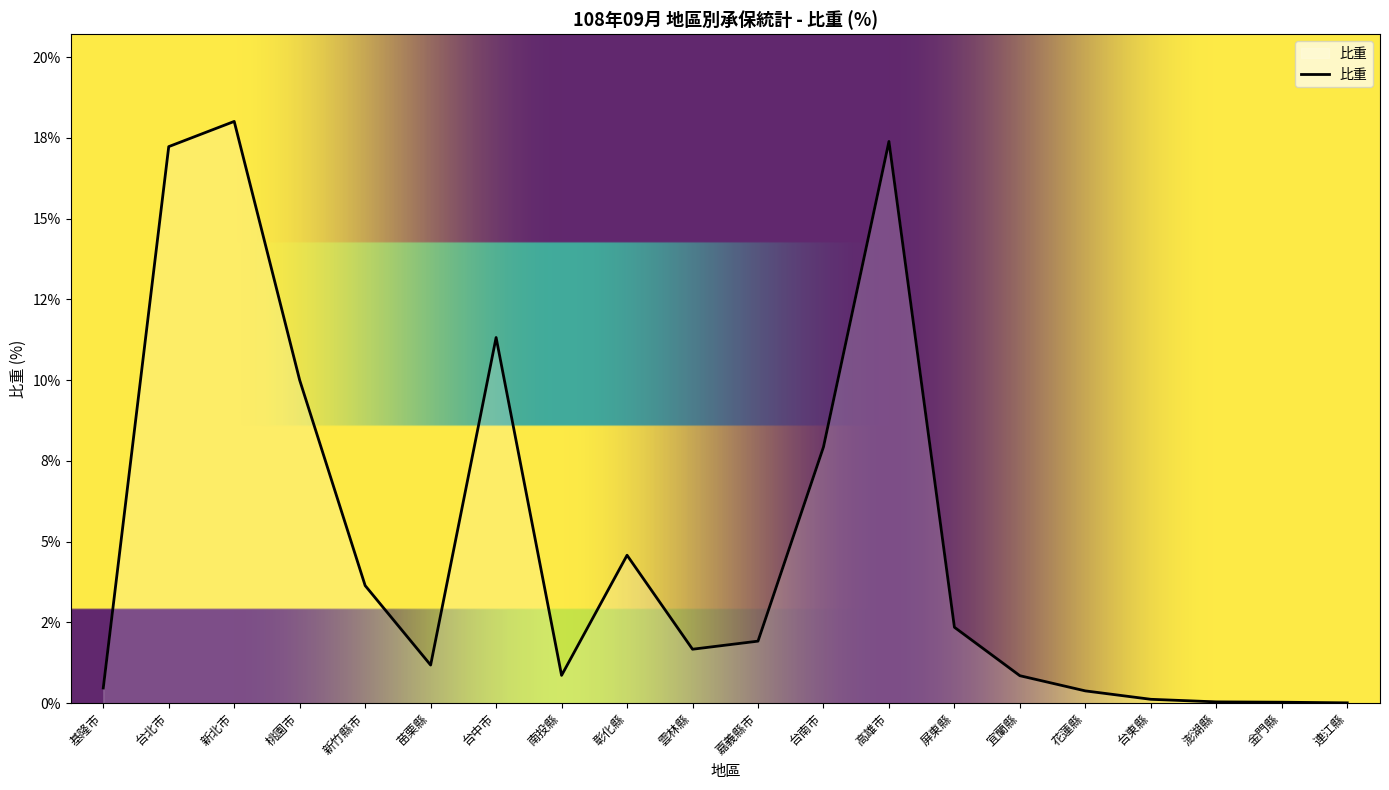

At which label does the data first exceed 1?

台北市